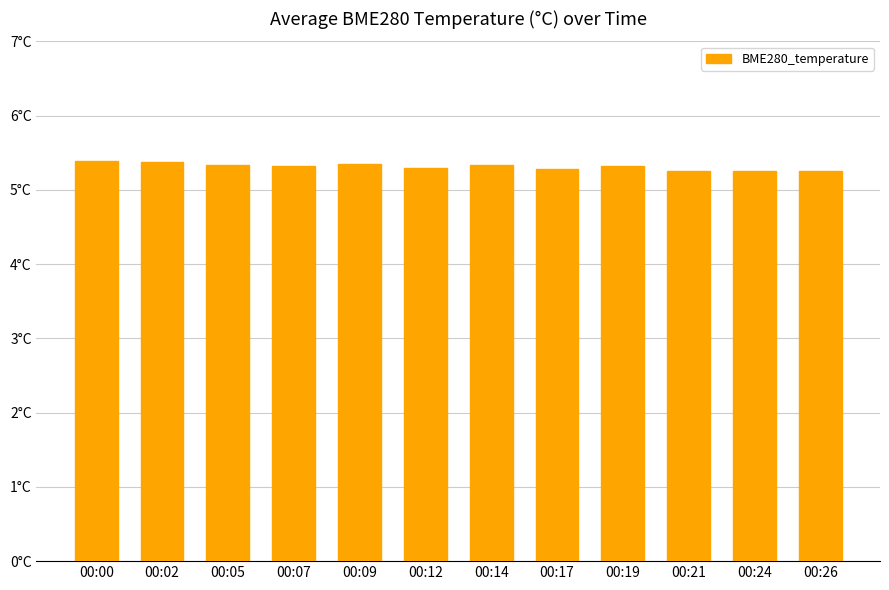

What is the change in value from 00:19 to 00:21?

-0.1